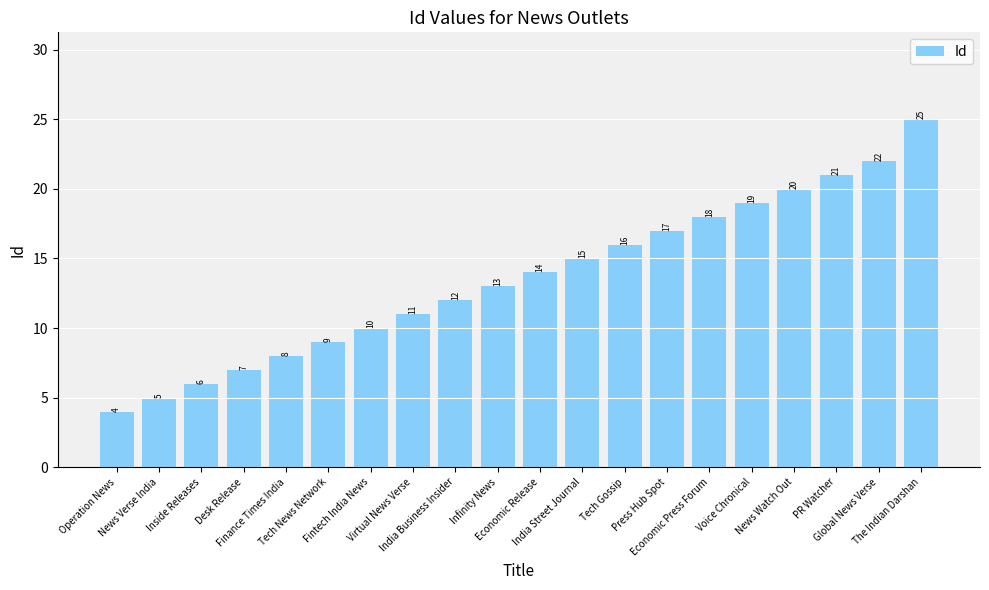

Reading right to left, extract all data points from this chart.

The Indian Darshan=25	Global News Verse=22	PR Watcher=21	News Watch Out=20	Voice Chronical=19	Economic Press Forum=18	Press Hub Spot=17	Tech Gossip=16	India Street Journal=15	Economic Release=14	Infinity News=13	India Business Insider=12	Virtual News Verse=11	Fintech India News=10	Tech News Network=9	Finance Times India=8	Desk Release=7	Inside Releases=6	News Verse India=5	Operation News=4